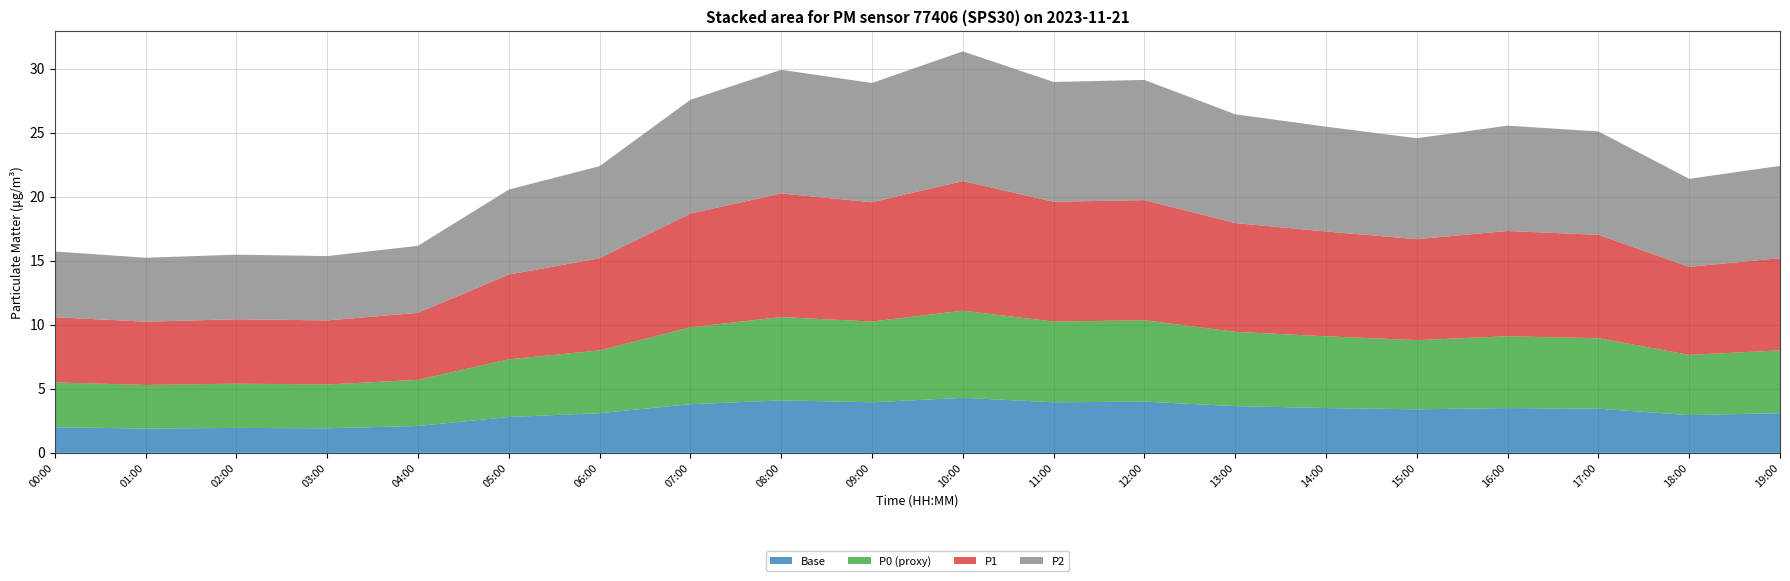

Reading left to right, extract all data points from this chart.

P1: 00:00=5.1	01:00=4.9	02:00=5.0	03:00=5.0	04:00=5.2	05:00=6.6	06:00=7.2	07:00=8.9	08:00=9.7	09:00=9.3	10:00=10.1	11:00=9.3	12:00=9.4	13:00=8.5	14:00=8.2	15:00=7.9	16:00=8.2	17:00=8.1	18:00=6.9	19:00=7.2
P2: 00:00=5.1	01:00=5.0	02:00=5.0	03:00=5.0	04:00=5.2	05:00=6.6	06:00=7.2	07:00=8.9	08:00=9.7	09:00=9.3	10:00=10.1	11:00=9.3	12:00=9.4	13:00=8.5	14:00=8.2	15:00=7.9	16:00=8.2	17:00=8.1	18:00=6.9	19:00=7.2
P0_proxy: 00:00=3.5	01:00=3.4	02:00=3.5	03:00=3.4	04:00=3.6	05:00=4.5	06:00=4.9	07:00=6.0	08:00=6.5	09:00=6.3	10:00=6.8	11:00=6.3	12:00=6.3	13:00=5.8	14:00=5.6	15:00=5.4	16:00=5.6	17:00=5.5	18:00=4.7	19:00=4.9
Base: 00:00=2.0	01:00=1.9	02:00=1.9	03:00=1.9	04:00=2.1	05:00=2.8	06:00=3.1	07:00=3.8	08:00=4.1	09:00=4.0	10:00=4.3	11:00=4.0	12:00=4.0	13:00=3.6	14:00=3.5	15:00=3.4	16:00=3.5	17:00=3.5	18:00=3.0	19:00=3.1